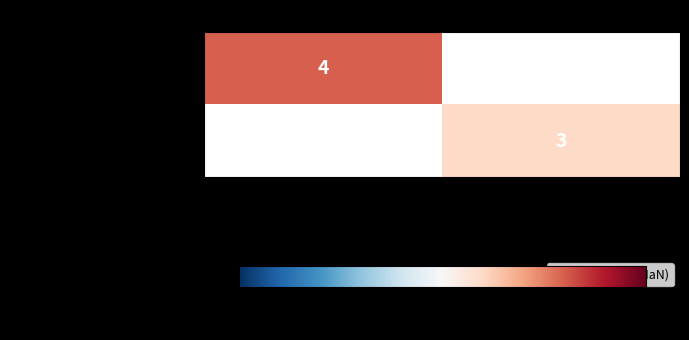

Is the value of 5441fd7aaa34595d… at -1 greater than the value of a0e4644471cb7988… at 1?

Yes